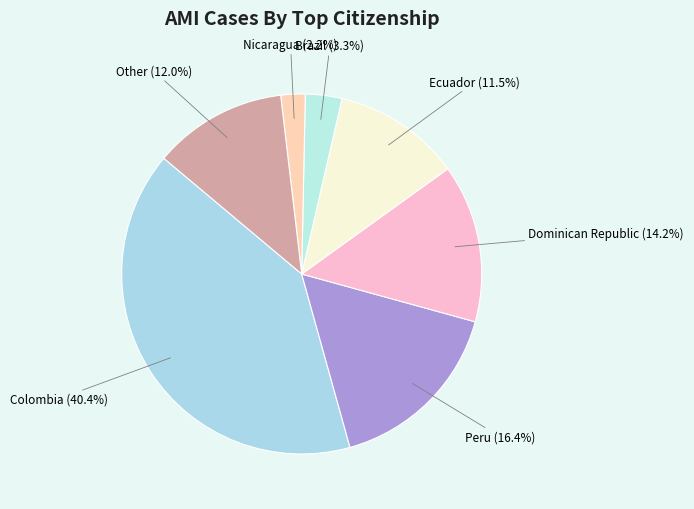

Rank the categories by value from highest to lowest.

Colombia, Peru, Dominican Republic, Other, Ecuador, Brazil, Nicaragua